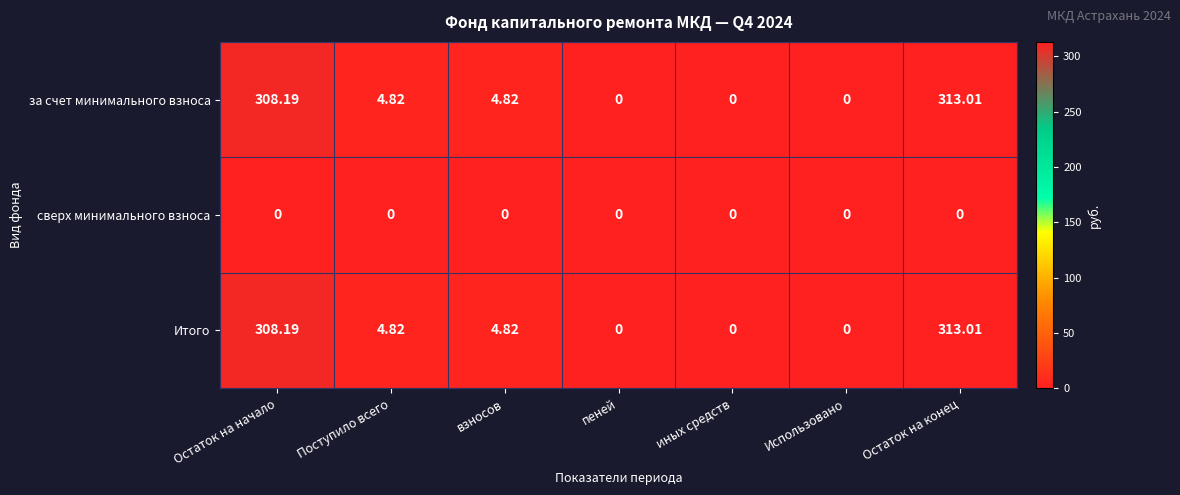

Is the value of сверх минимального взноса at Остаток на конец greater than the value of за счет минимального взноса at Остаток на начало?

No